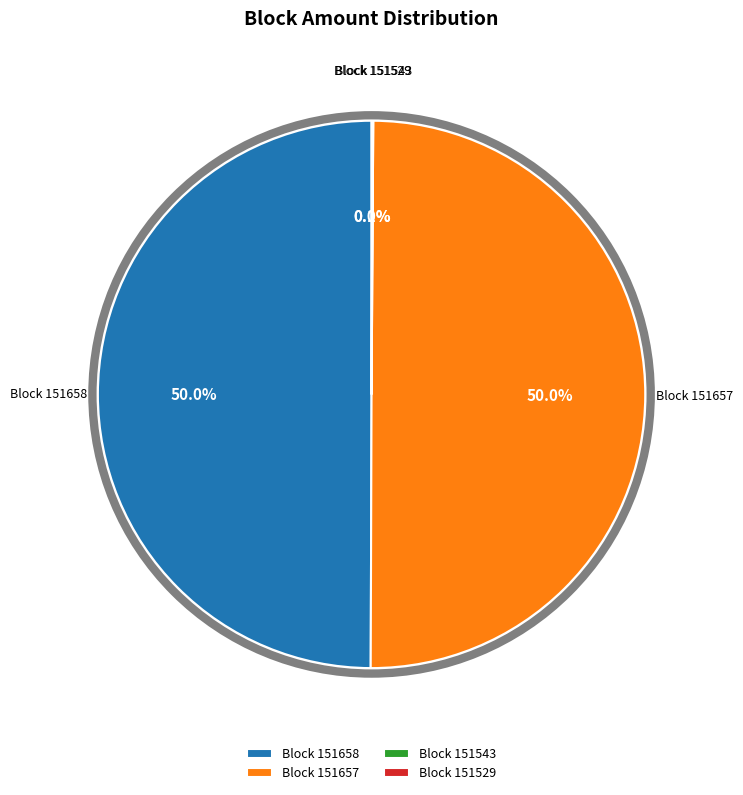

What portion of the pie excludes Block 151658?

50.0%